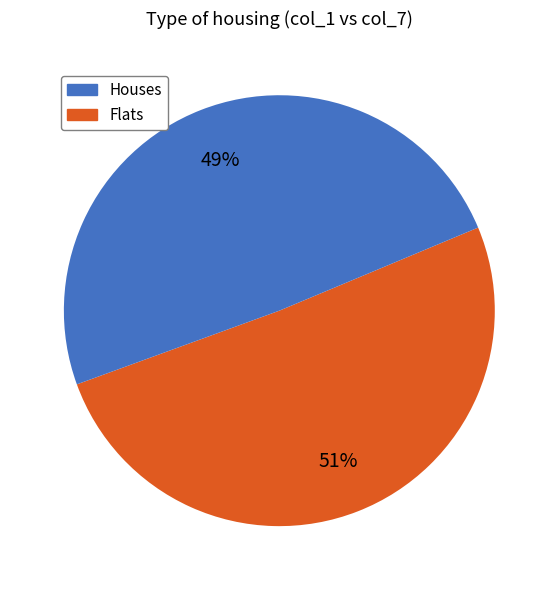

To the nearest percent, what is the average slice percentage?

50%